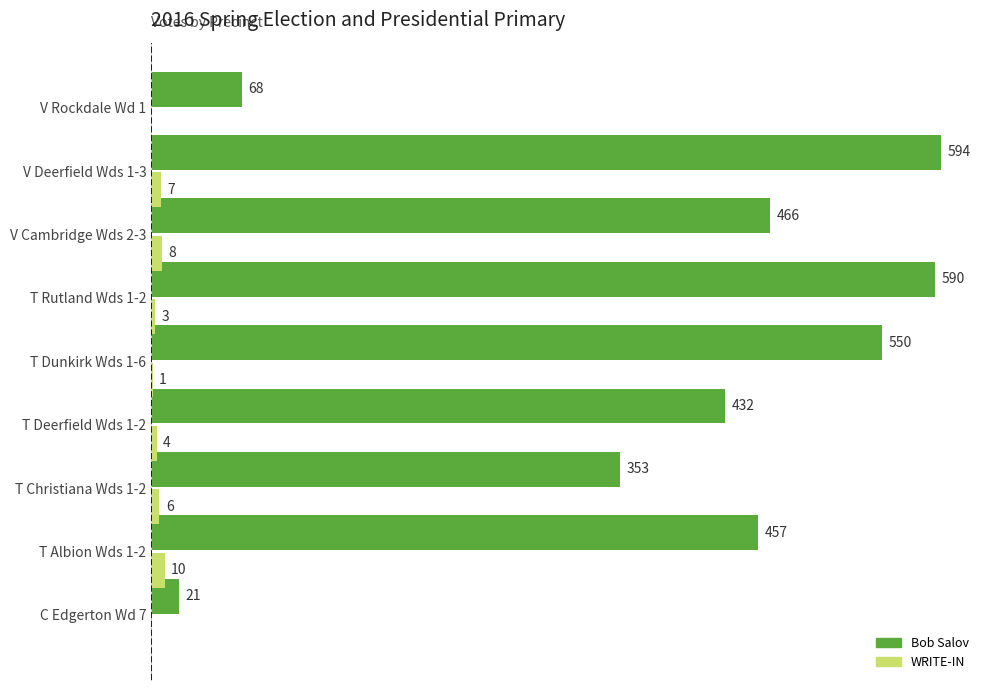

At which category is the sum across all series the highest?

V Deerfield Wds 1-3